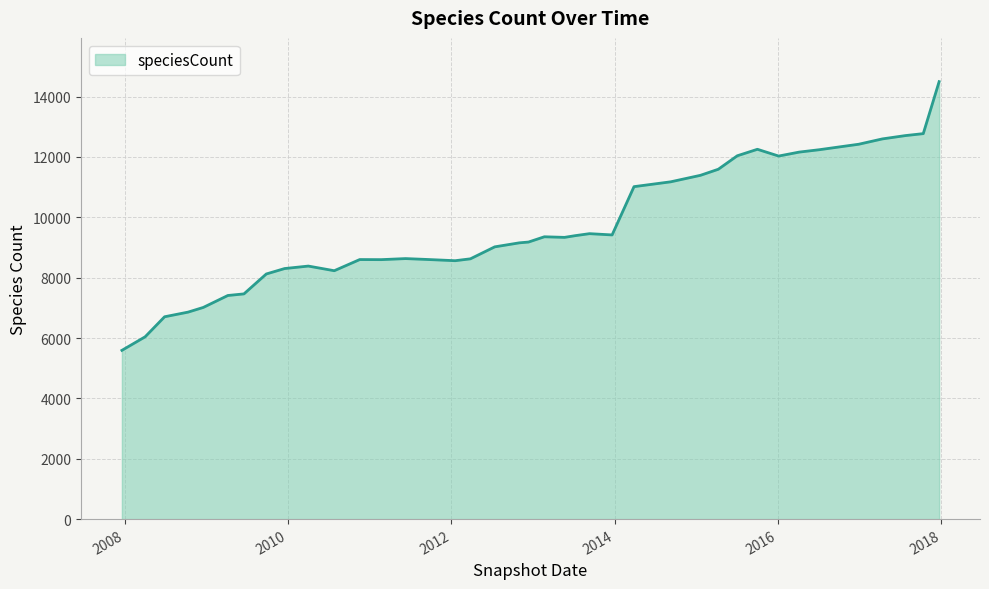

What is the smallest value displayed?

5592